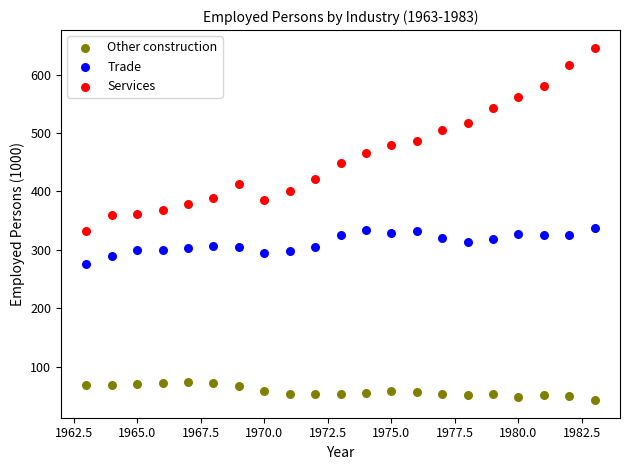

Which series has the widest spread of Y values?

Services